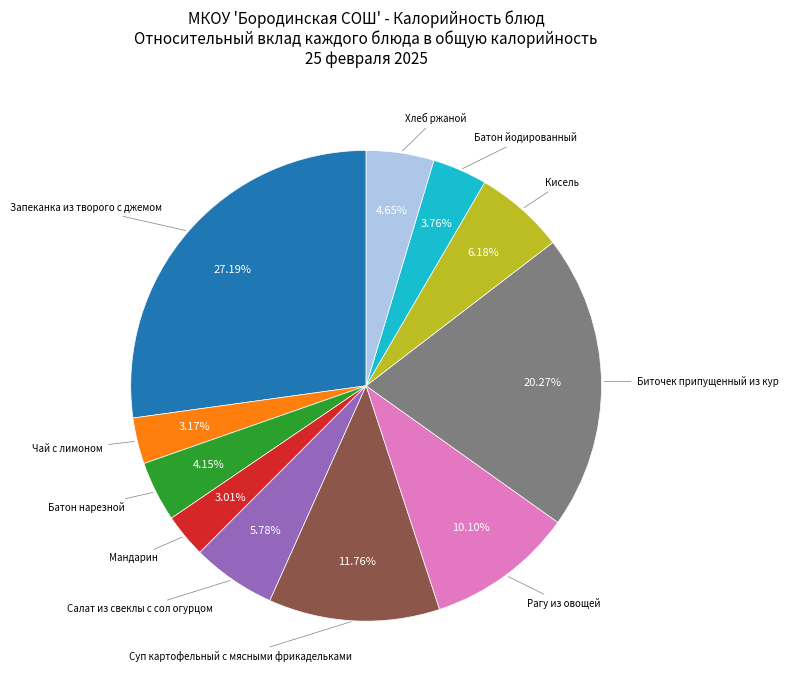

Does any single category account for the majority?

No